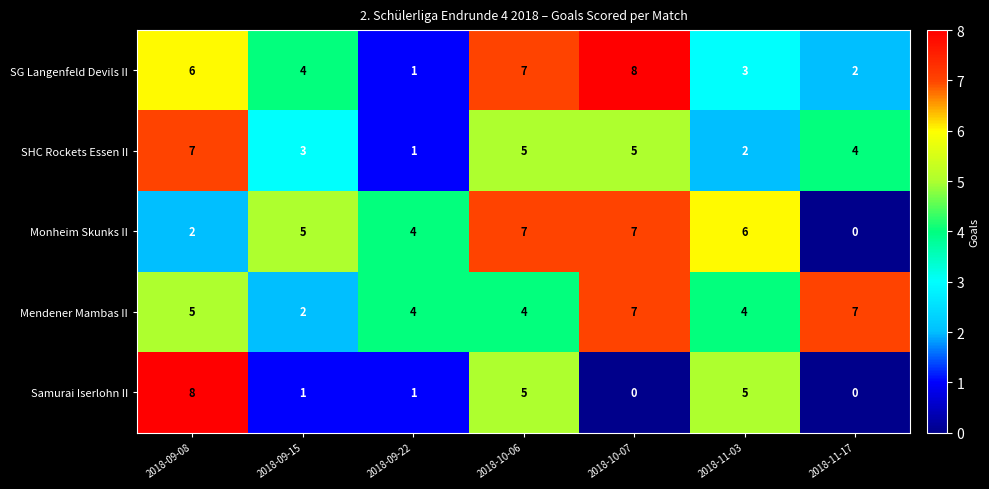

What is the total value across all series at 2018-11-03?

20